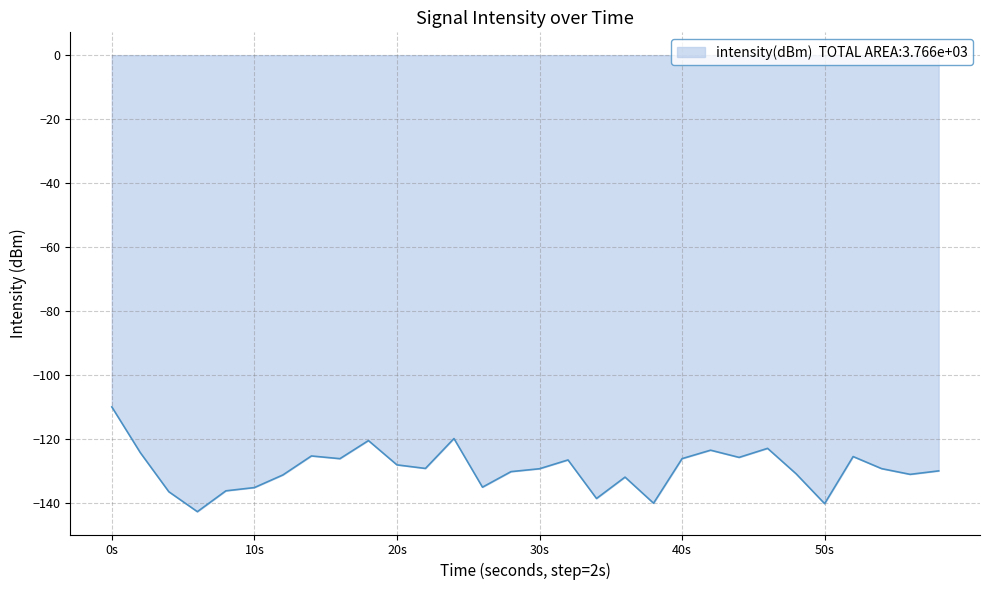

What is the maximum value shown in the chart?

-110.1